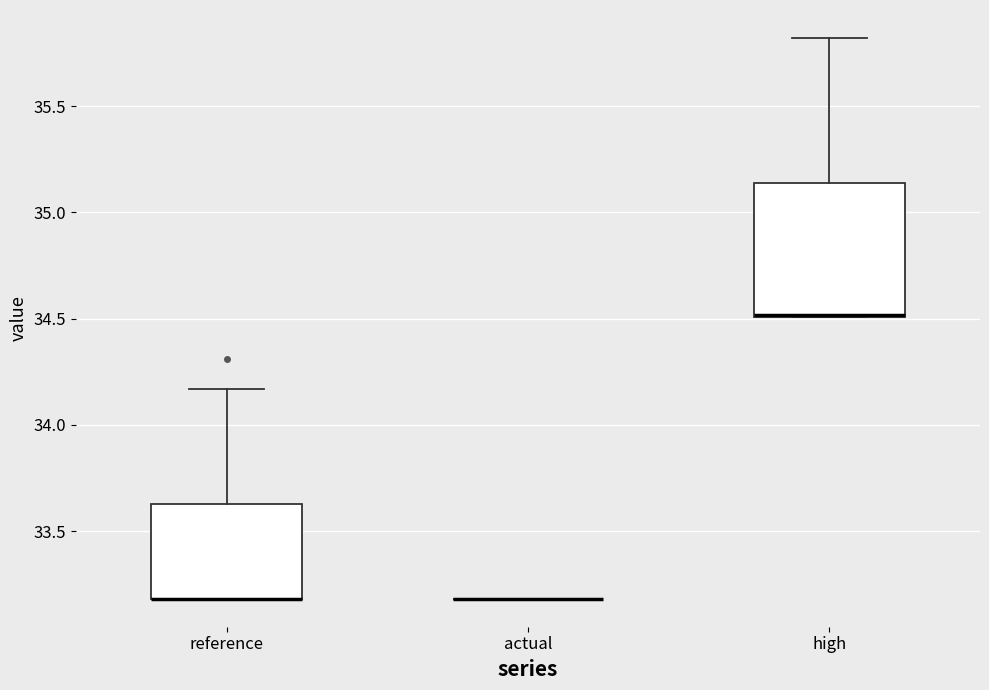

Reading left to right, read every box against the y-axis: the position of its median line, the range the box covers, and the ends of its whiskers. The values are not printed on the chart, so give them approximately, as read against the axis.

reference: median 33.20 (drawn on the box's lower edge), box 33.20 to 33.65, whiskers 33.20 to 34.15
actual: box collapsed to a line at 33.20, whiskers 33.20 to 33.20
high: median 34.50 (drawn on the box's lower edge), box 34.50 to 35.15, whiskers 34.50 to 35.80